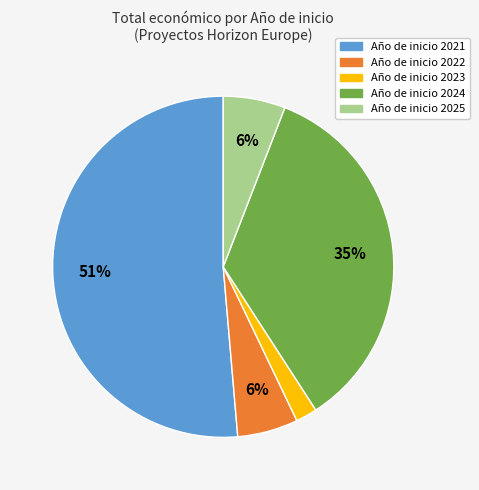

To the nearest percent, what is the difference between the largest and smallest slice percentages?

49%